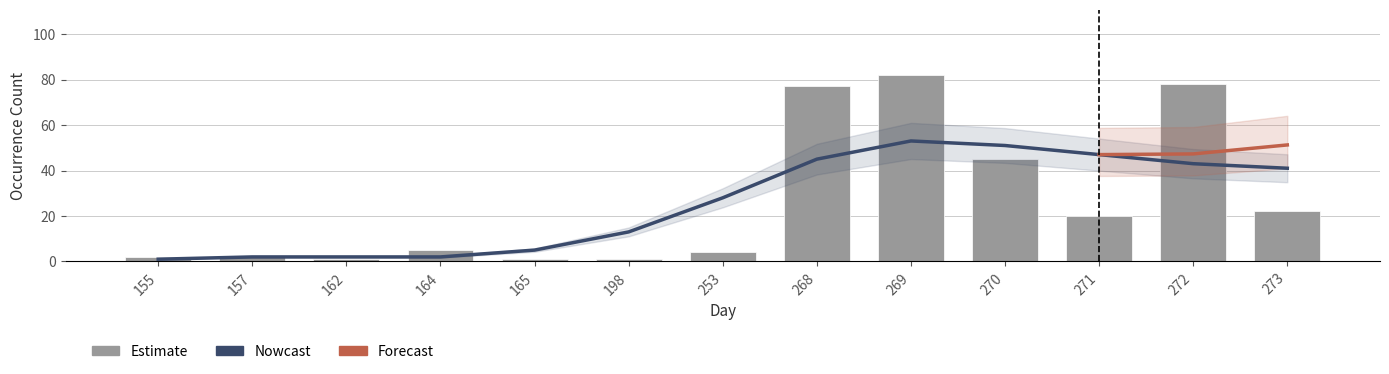

At which category does the chart reach its peak across all series?

269